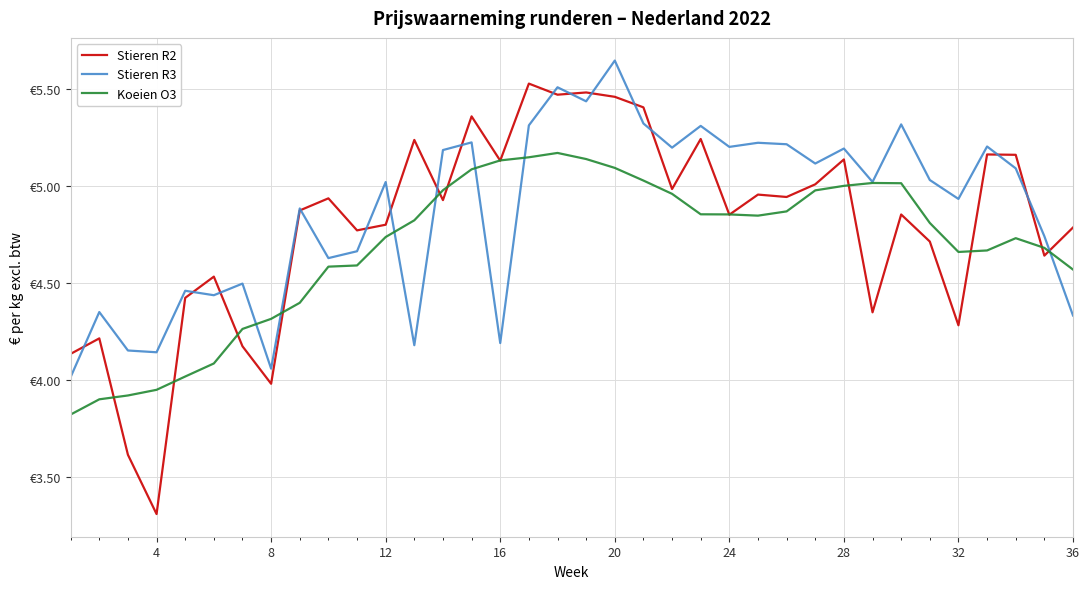

Rank the series by their average value, from lowest to highest.

Koeien O3, Stieren R2, Stieren R3